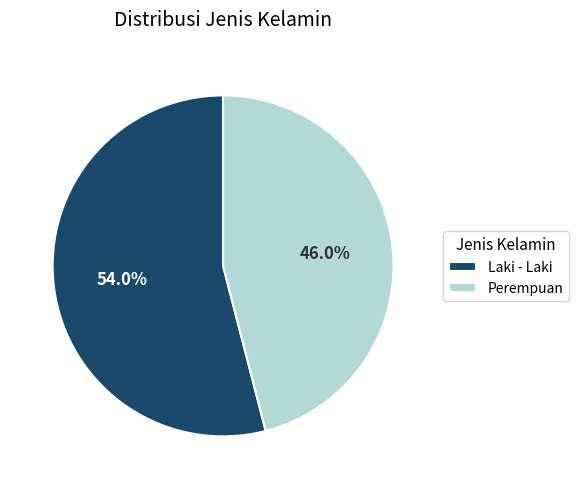

Rank the categories by value from highest to lowest.

Laki - Laki, Perempuan